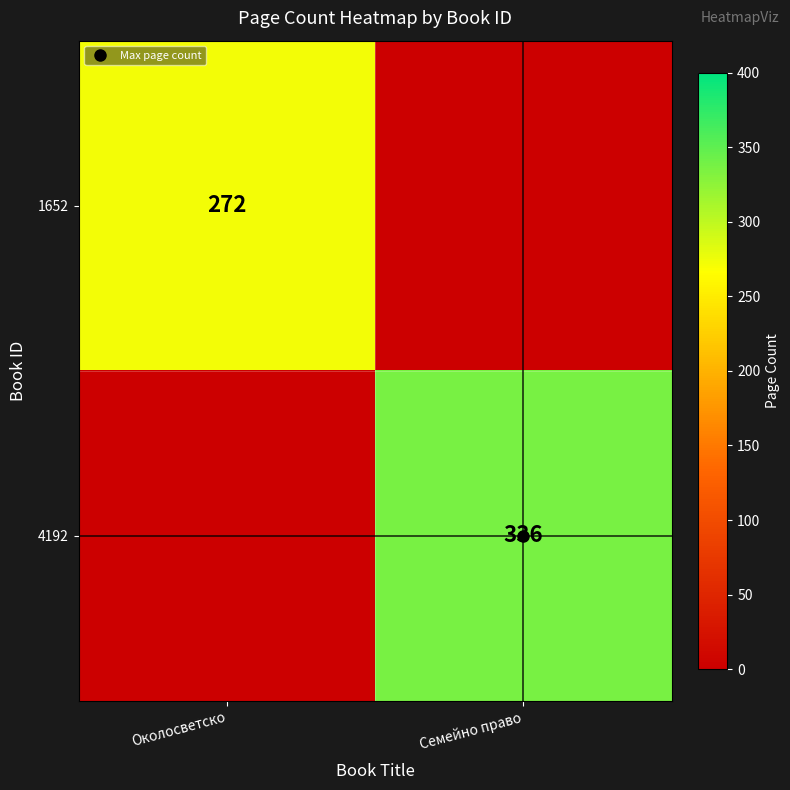

Count the number of categories in the chart.

2